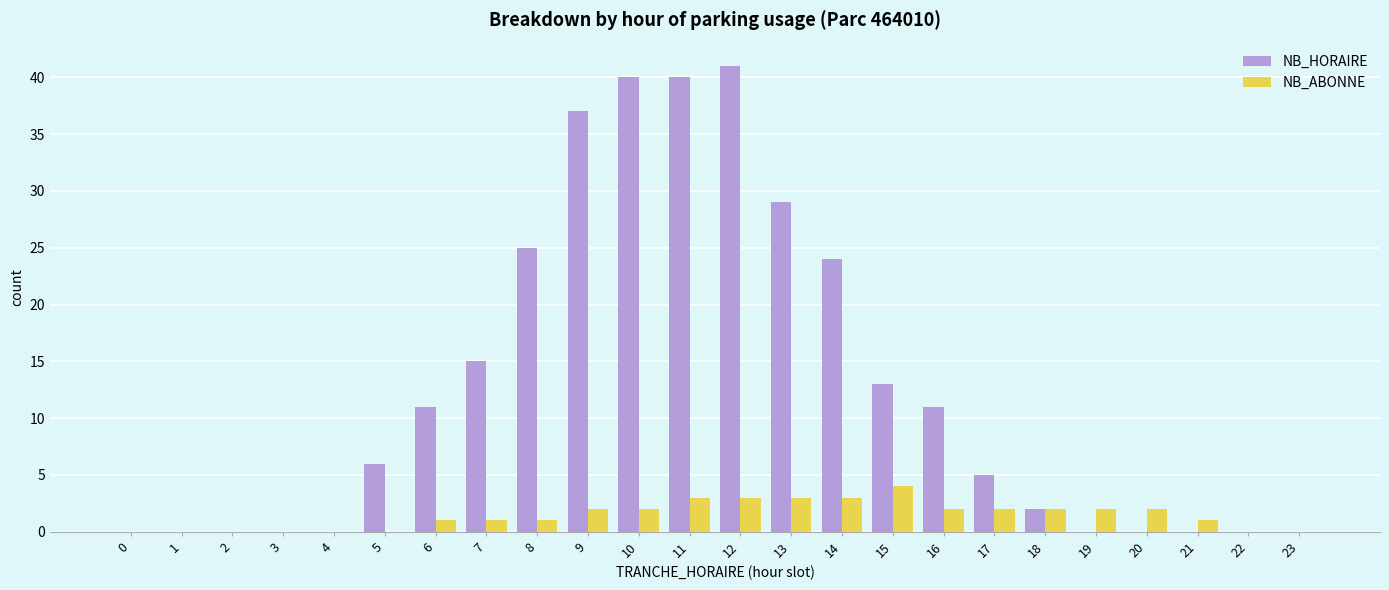

Which series has the largest total across all categories?

NB_HORAIRE